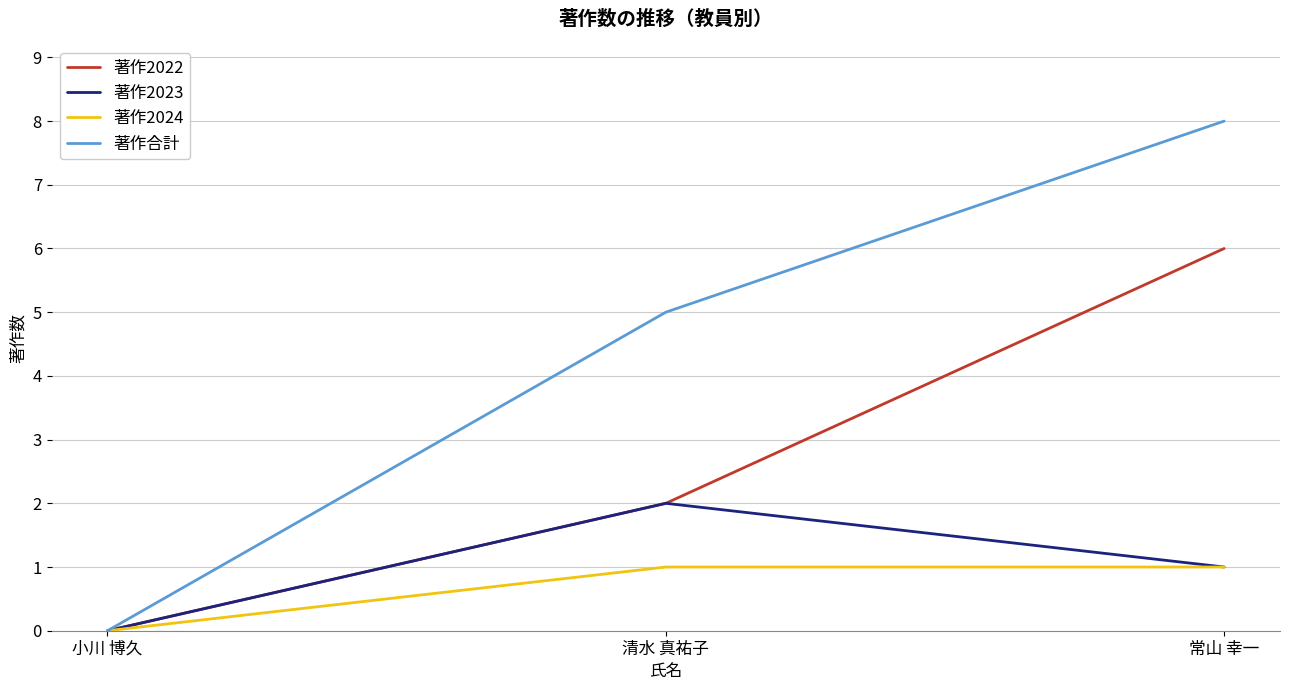

Count the 著作合計 values in the range 0 to 8.

3